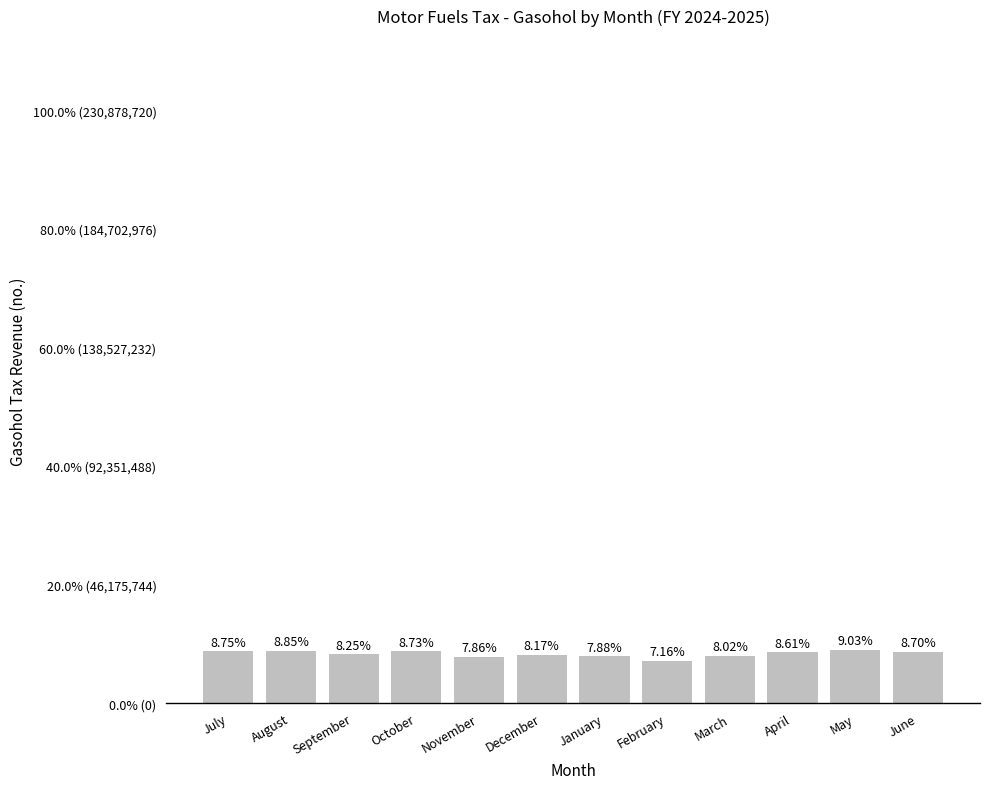

Reading left to right, list all the values displayed in this chart.

July=20193983	August=20428919	September=19040486	October=20160327	November=18139161	December=18869400	January=18187668	February=16521207	March=18510772	April=19872872	May=20857611	June=20096314